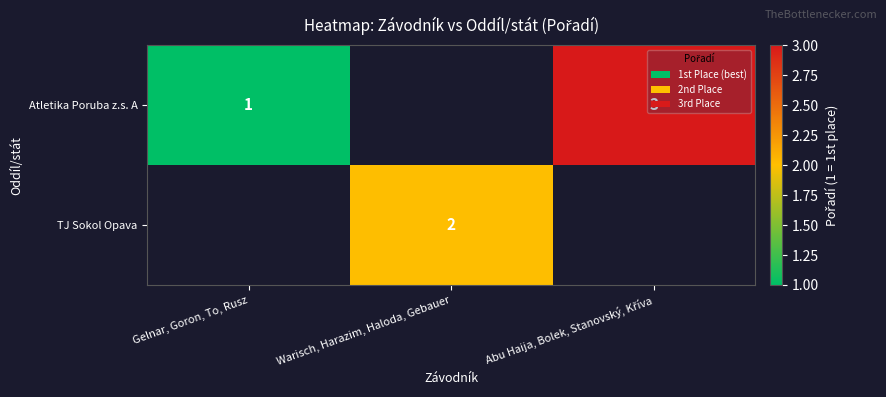

Is it true that TJ Sokol Opava equals 3 at Warisch, Harazim, Haloda, Gebauer?

False